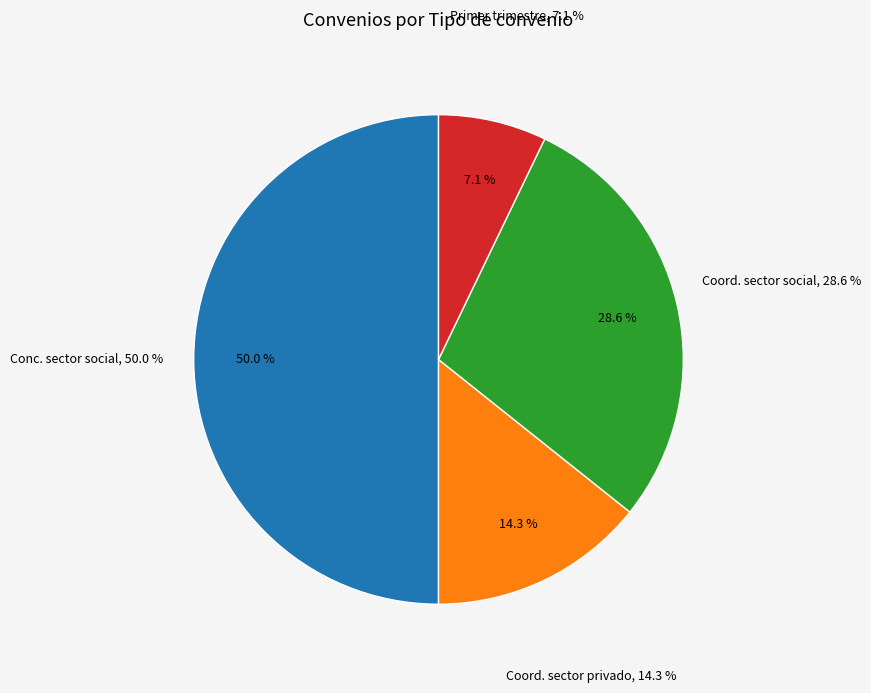

How many slices are in this pie chart?

4